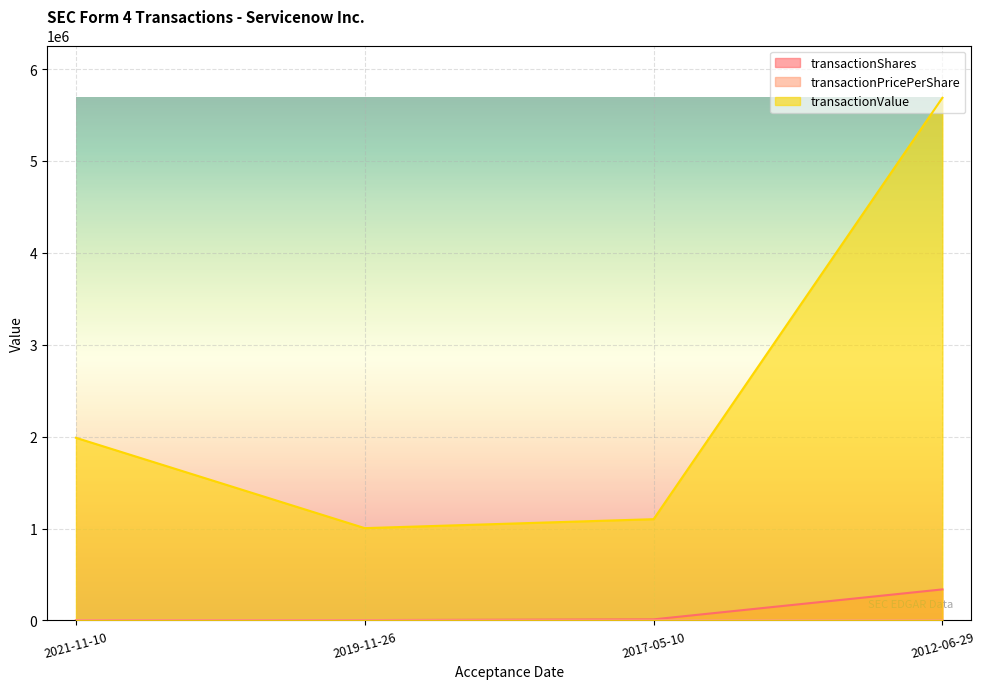

At how many categories does at least one series exceed 1072273?

3